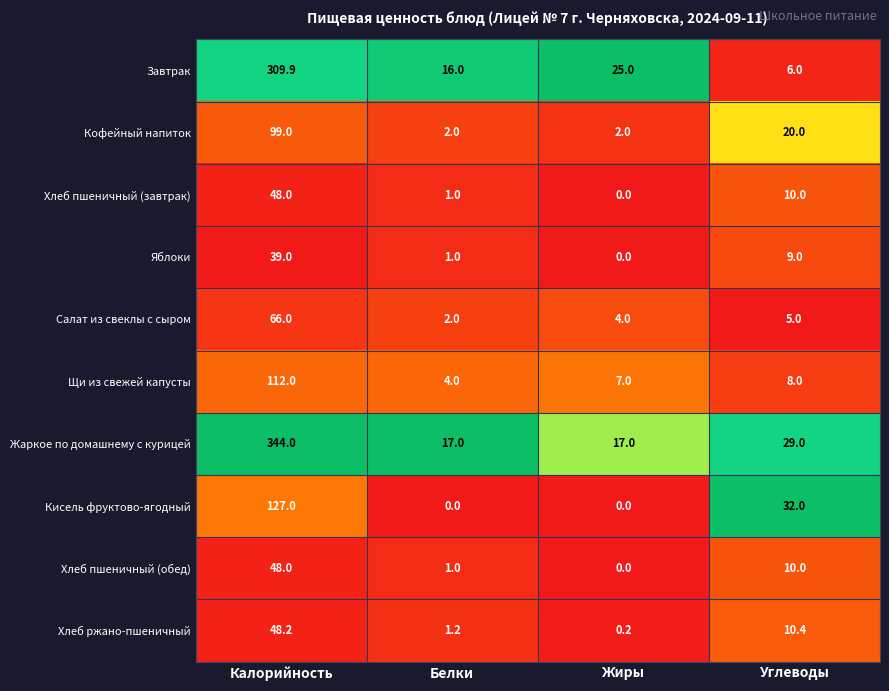

What is the average value of the Кофейный напиток series?

30.8